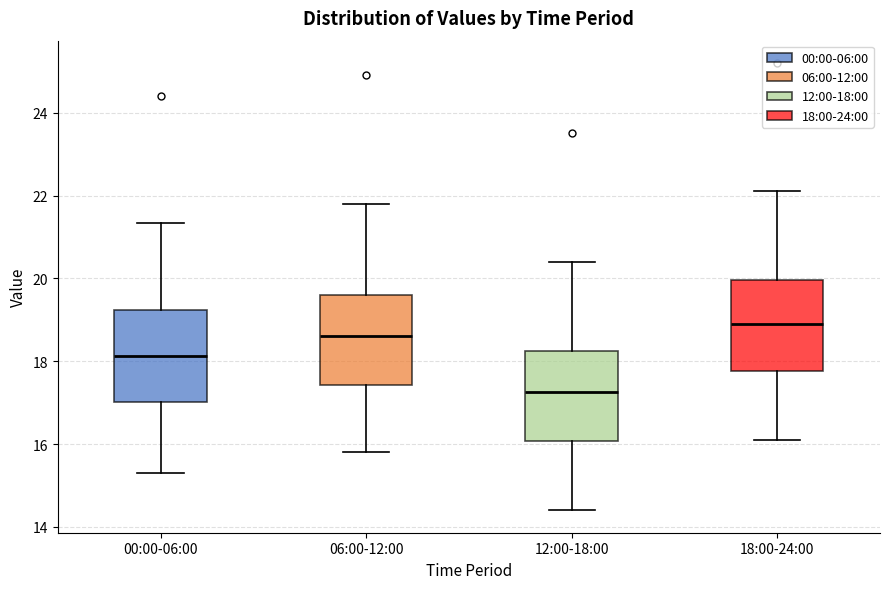

Reading left to right, read every box against the y-axis: the position of its median line, the range the box covers, and the ends of its whiskers. The values are not printed on the chart, so give them approximately, as read against the axis.

00:00-06:00: median 18.2, box 17.0 to 19.2, whiskers 15.4 to 21.4
06:00-12:00: median 18.6, box 17.4 to 19.6, whiskers 15.8 to 21.8
12:00-18:00: median 17.2, box 16.0 to 18.2, whiskers 14.4 to 20.4
18:00-24:00: median 19.0, box 17.8 to 20.0, whiskers 16.2 to 22.2